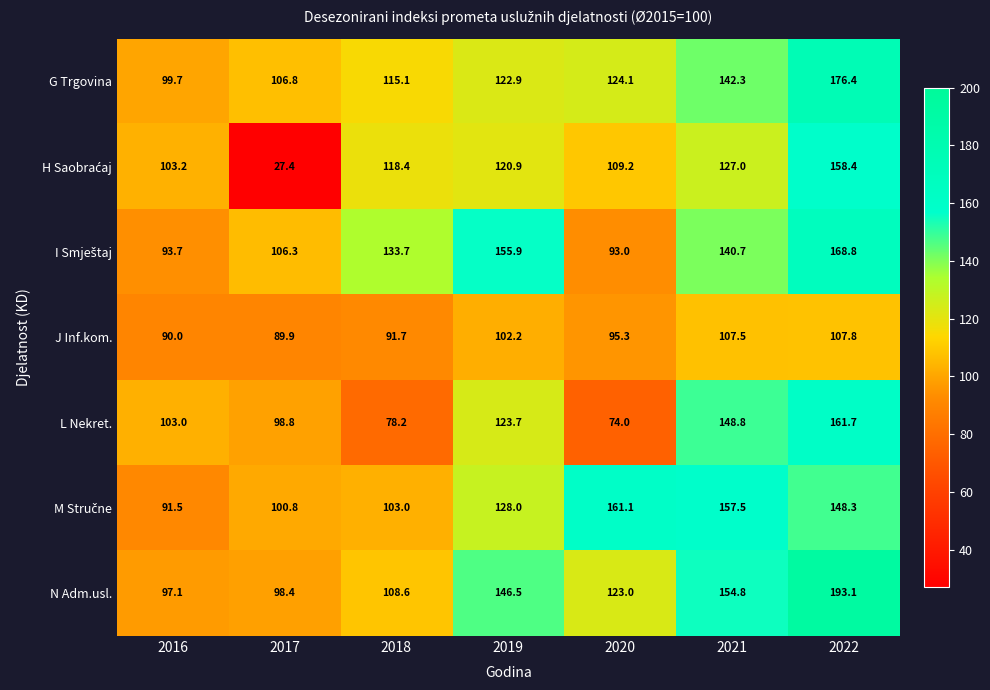

How many values in the L Nekret. series are below 103?

3